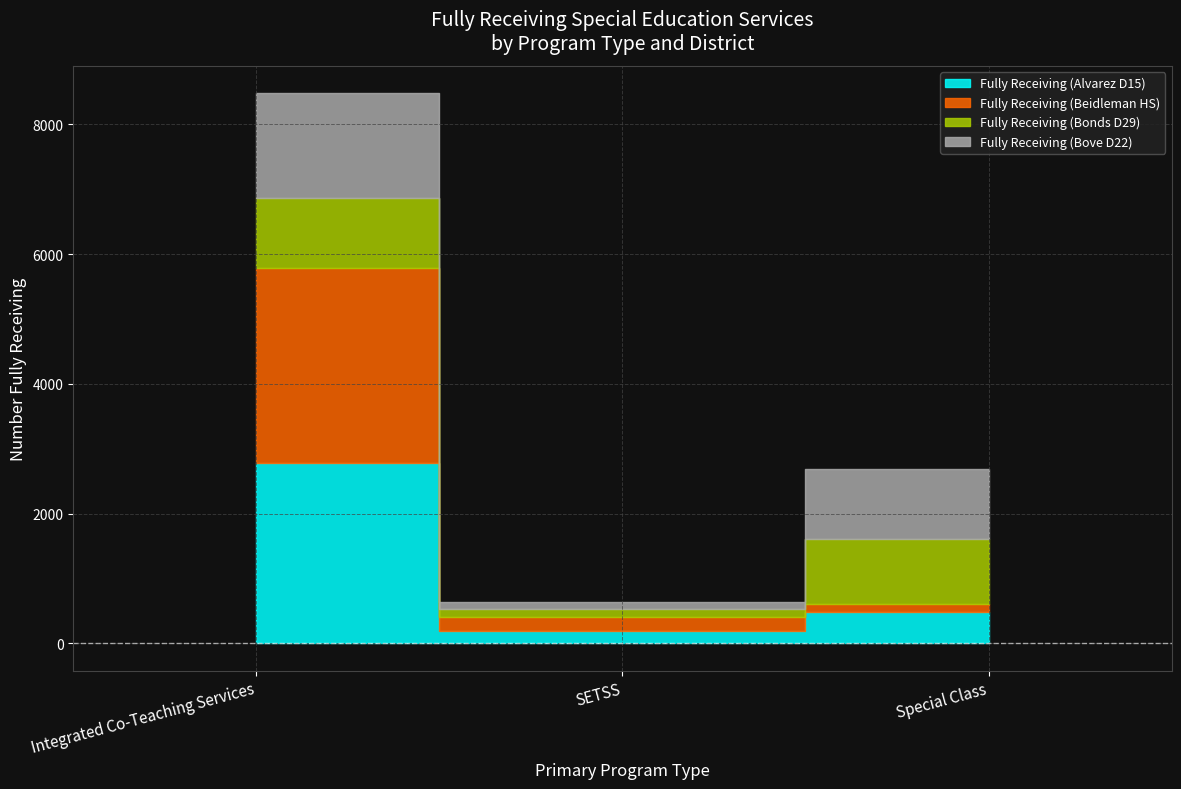

Reading left to right, list all the values displayed in this chart.

Fully Receiving (Alvarez D15): 2785	188	481
Fully Receiving (Beidleman HS): 3003	215	119
Fully Receiving (Bonds D29): 1073	126	1003
Fully Receiving (Bove D22): 1618	100	1091